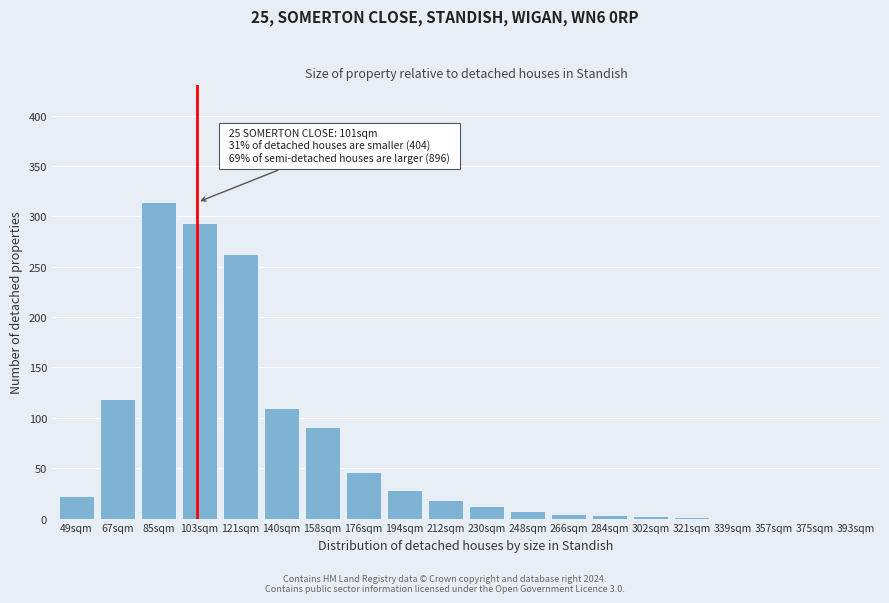

What is the sum of all values?

1342